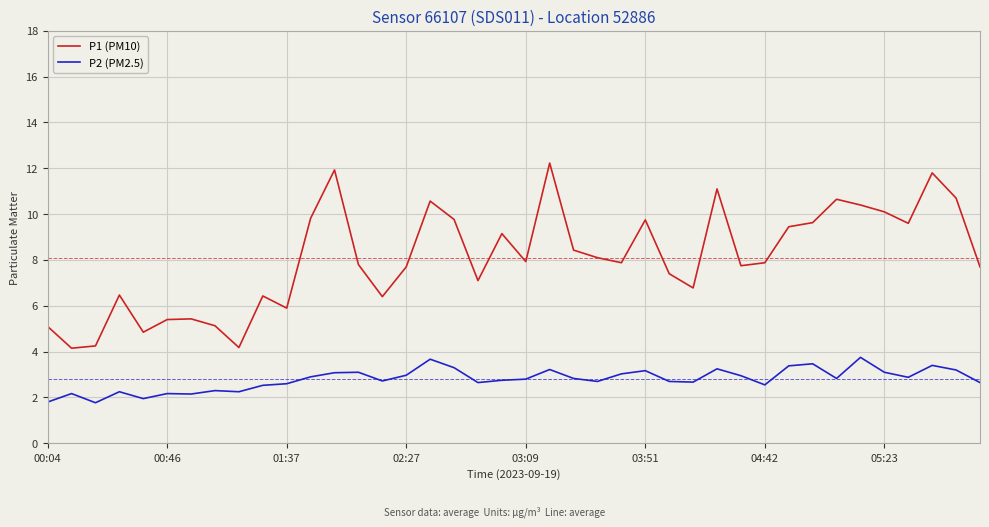

What is the greatest value displayed?

12.2